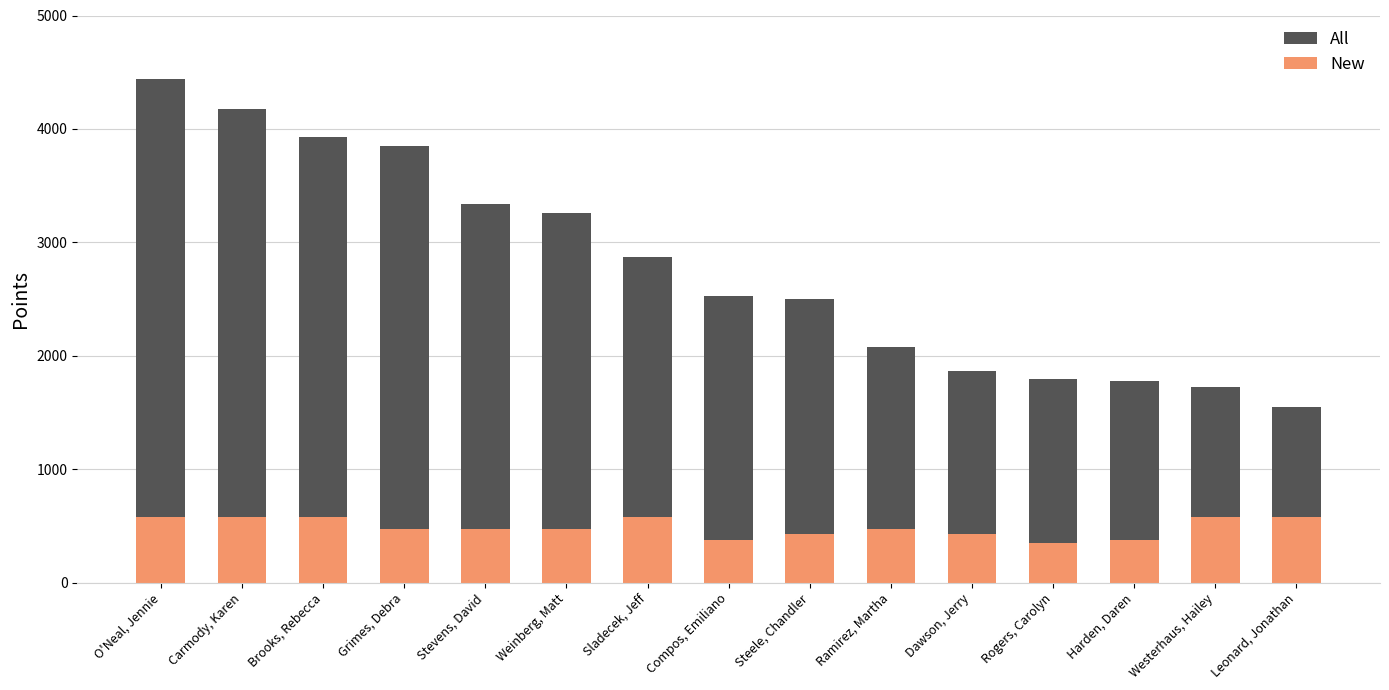

How many data points does each series have?

15